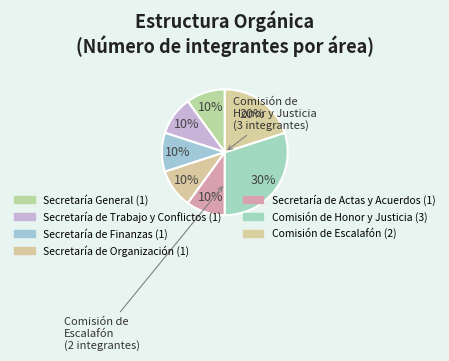

How many segments does this pie chart have?

7